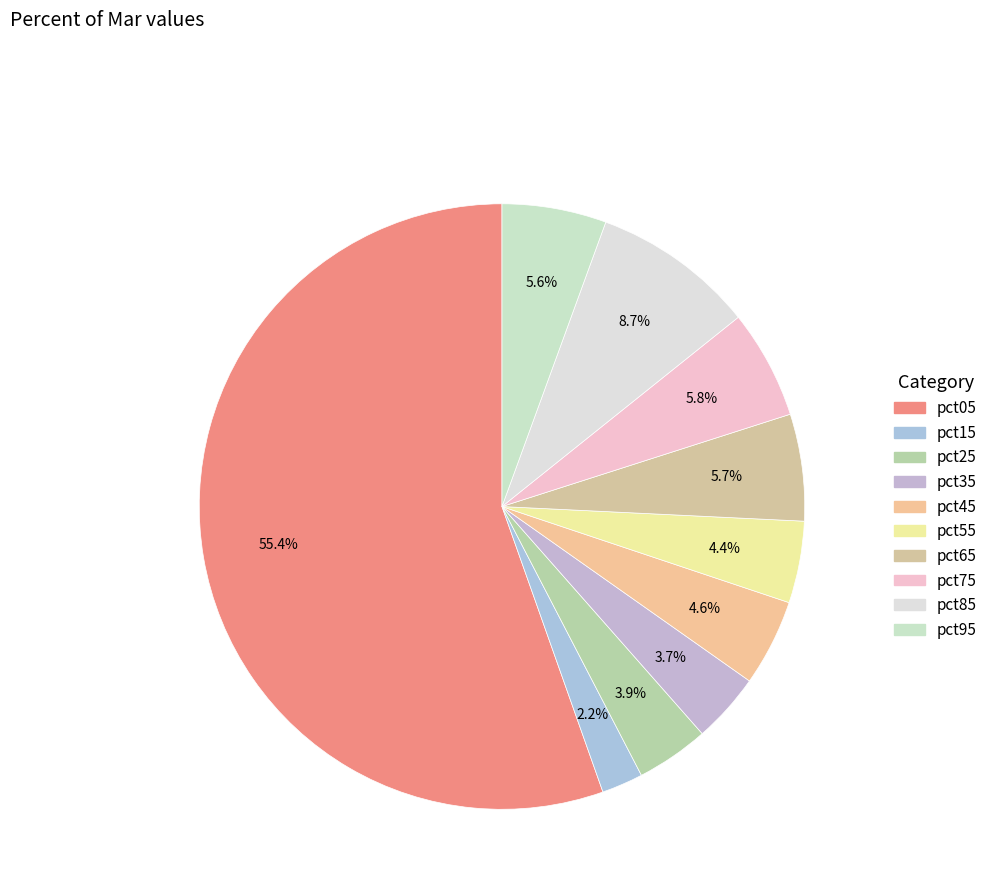

To the nearest percent, what percentage of the pie is pct05?

55%